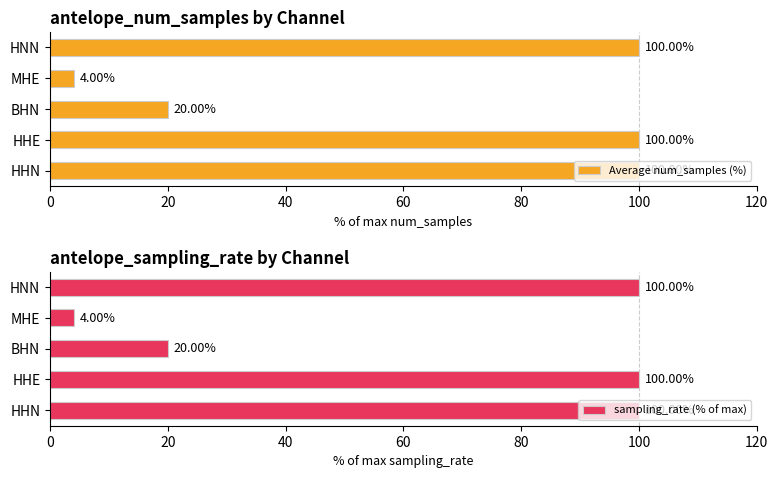

List the series in order of their overall mean, highest first.

sampling_rate (% of max), Average num_samples (%)